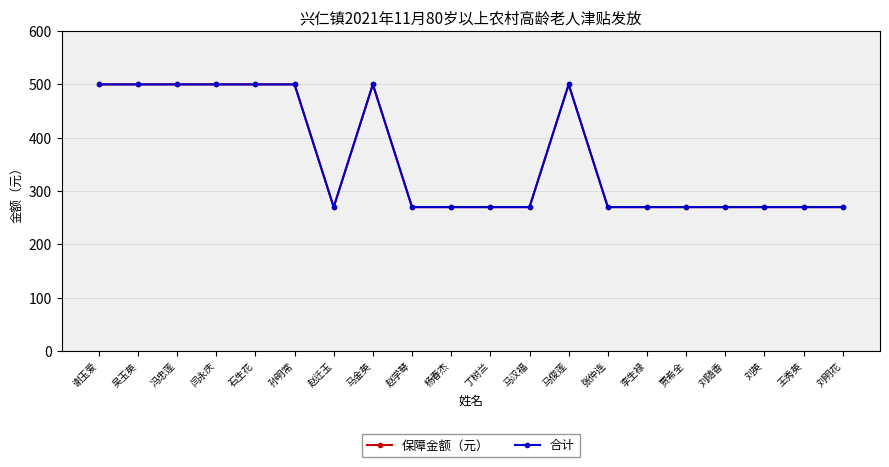

The value of 合计 at 赵学琴 is 417. True or false?

False